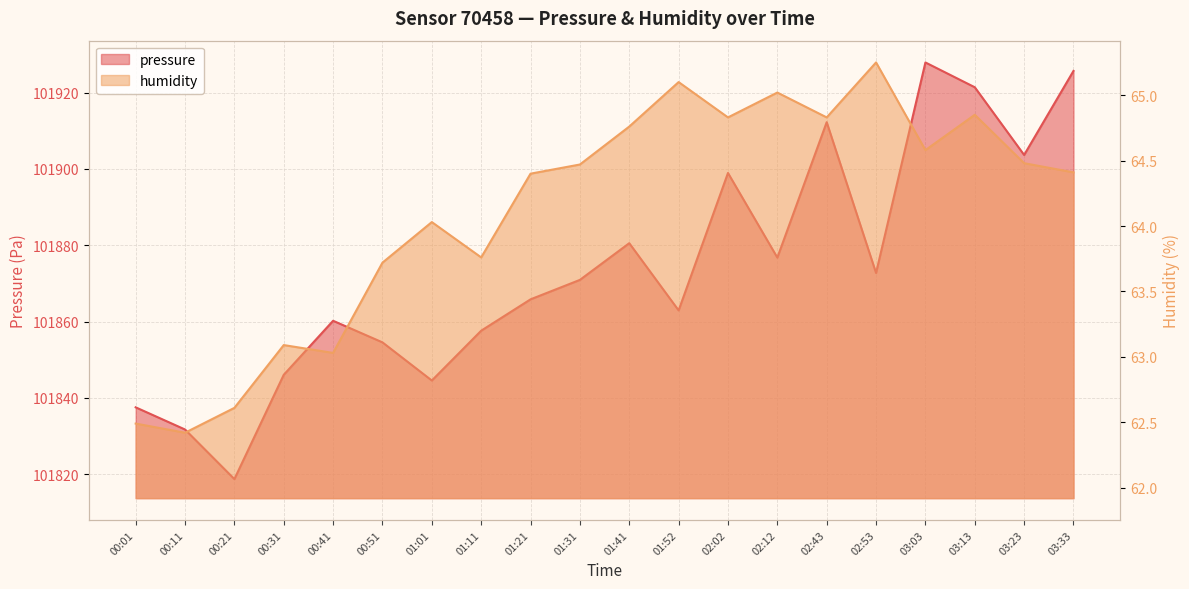

Which series has the largest range (max minus min)?

pressure